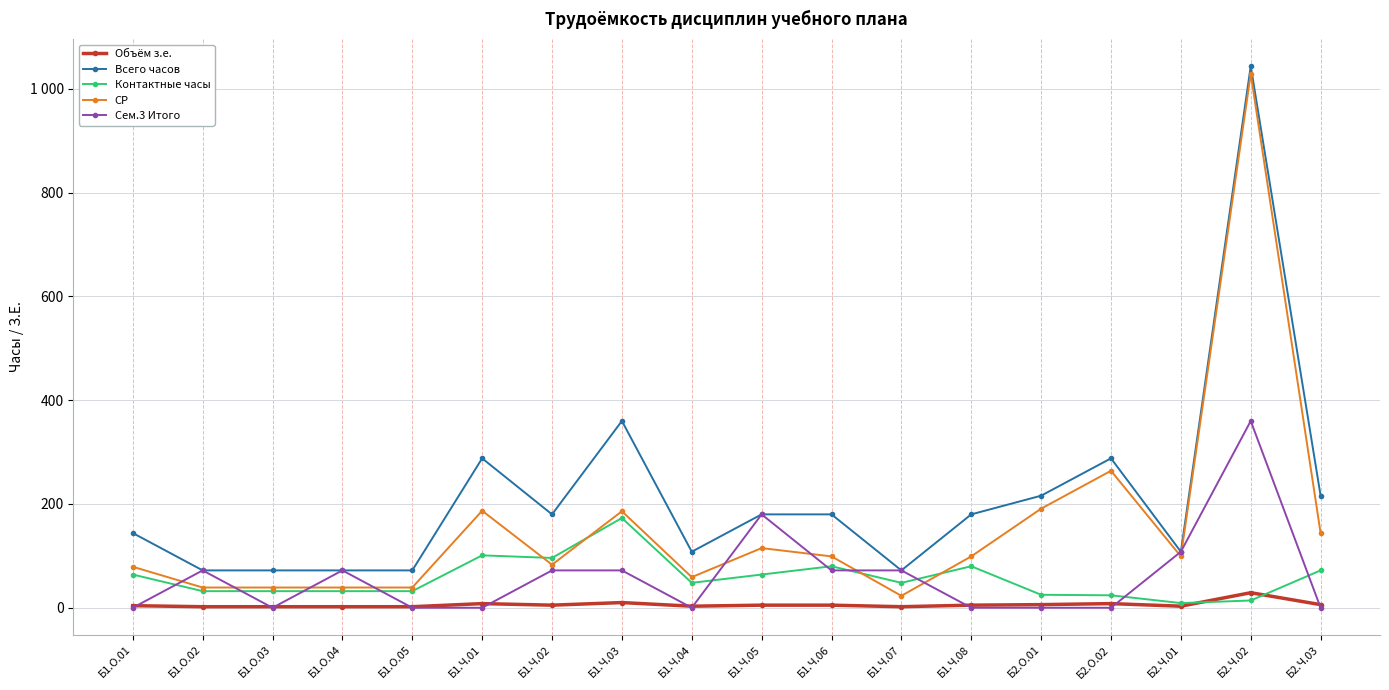

Reading right to left, list all the values displayed in this chart.

Объём з.е.: Б2.Ч.03=6	Б2.Ч.02=29	Б2.Ч.01=3	Б2.О.02=8	Б2.О.01=6	Б1.Ч.08=5	Б1.Ч.07=2	Б1.Ч.06=5	Б1.Ч.05=5	Б1.Ч.04=3	Б1.Ч.03=10	Б1.Ч.02=5	Б1.Ч.01=8	Б1.О.05=2	Б1.О.04=2	Б1.О.03=2	Б1.О.02=2	Б1.О.01=4
Всего часов: Б2.Ч.03=216	Б2.Ч.02=1044	Б2.Ч.01=108	Б2.О.02=288	Б2.О.01=216	Б1.Ч.08=180	Б1.Ч.07=72	Б1.Ч.06=180	Б1.Ч.05=180	Б1.Ч.04=108	Б1.Ч.03=360	Б1.Ч.02=180	Б1.Ч.01=288	Б1.О.05=72	Б1.О.04=72	Б1.О.03=72	Б1.О.02=72	Б1.О.01=144
Контактные часы: Б2.Ч.03=72	Б2.Ч.02=14	Б2.Ч.01=9	Б2.О.02=24	Б2.О.01=25	Б1.Ч.08=80	Б1.Ч.07=48	Б1.Ч.06=80	Б1.Ч.05=64	Б1.Ч.04=48	Б1.Ч.03=173	Б1.Ч.02=96	Б1.Ч.01=101	Б1.О.05=32	Б1.О.04=32	Б1.О.03=32	Б1.О.02=32	Б1.О.01=64
СР: Б2.Ч.03=144	Б2.Ч.02=1029	Б2.Ч.01=99	Б2.О.02=264	Б2.О.01=191	Б1.Ч.08=99	Б1.Ч.07=23	Б1.Ч.06=99	Б1.Ч.05=115	Б1.Ч.04=59	Б1.Ч.03=186	Б1.Ч.02=83	Б1.Ч.01=187	Б1.О.05=39	Б1.О.04=39	Б1.О.03=39	Б1.О.02=39	Б1.О.01=79
Сем.3 Итого: Б2.Ч.03=0	Б2.Ч.02=360	Б2.Ч.01=108	Б2.О.02=0	Б2.О.01=0	Б1.Ч.08=0	Б1.Ч.07=72	Б1.Ч.06=72	Б1.Ч.05=180	Б1.Ч.04=0	Б1.Ч.03=72	Б1.Ч.02=72	Б1.Ч.01=0	Б1.О.05=0	Б1.О.04=72	Б1.О.03=0	Б1.О.02=72	Б1.О.01=0